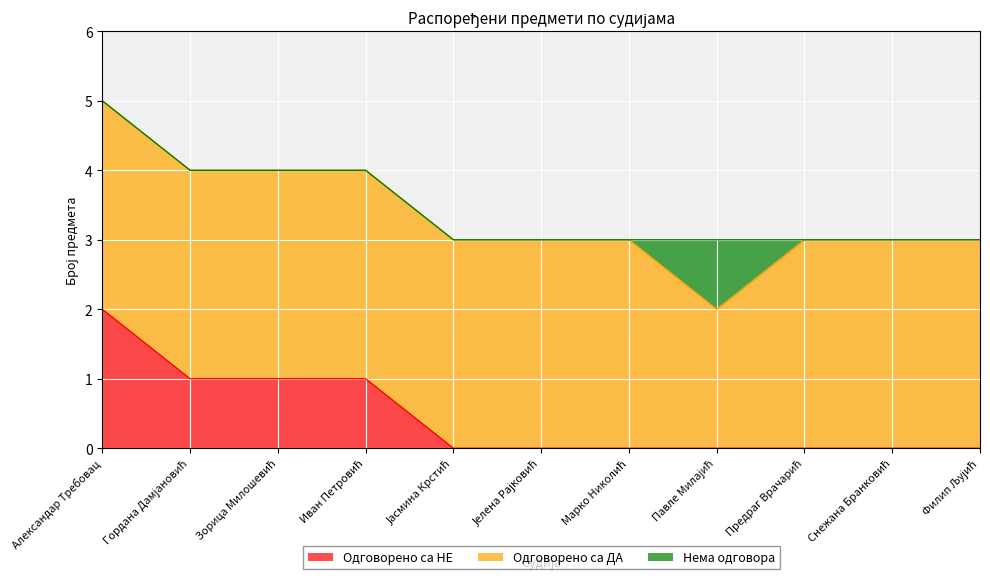

At Марко Николић, list the series in order from largest to smallest.

Одговорено са ДА, Одговорено са НЕ, Нема одговора